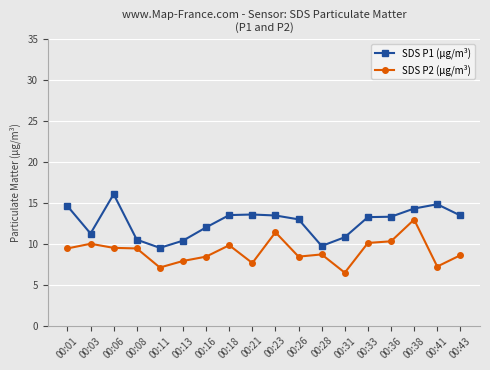

The SDS P1 (µg/m³) series shows 20.8 at 00:01. True or false?

False